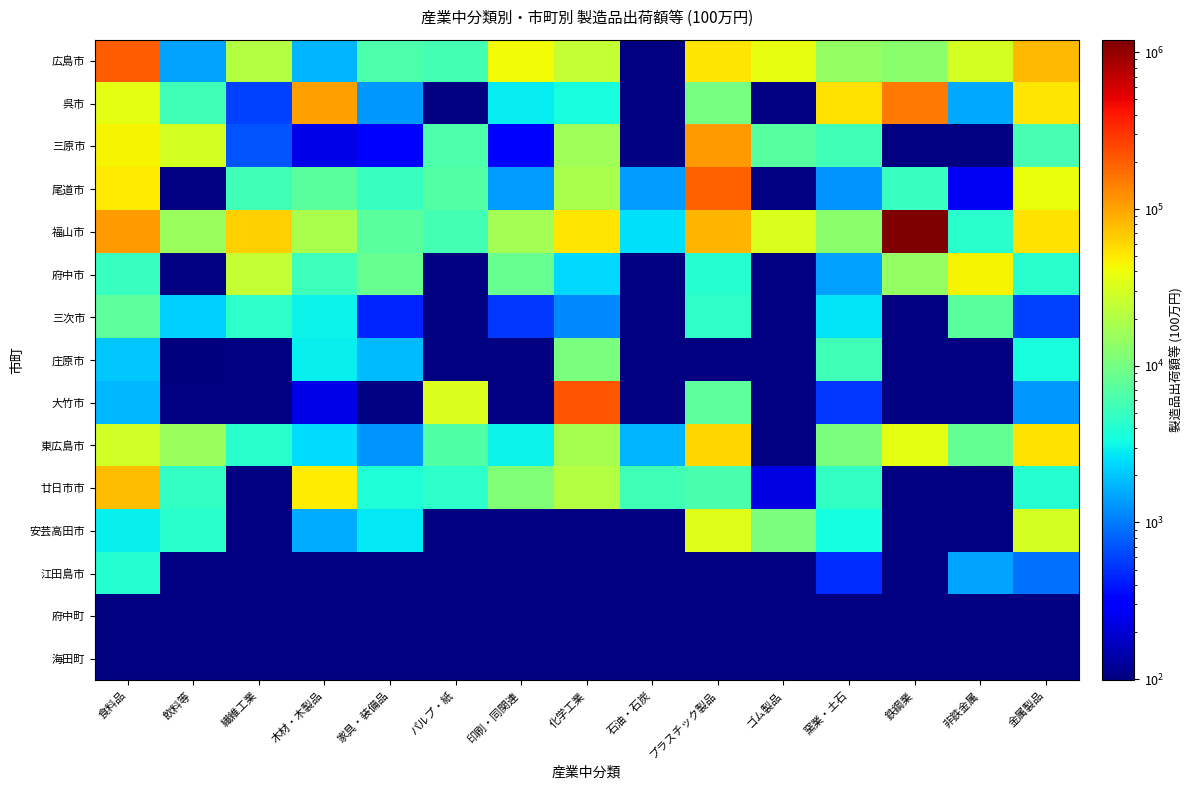

The value of 東広島市 at パルプ・紙 is 6509.0. True or false?

True